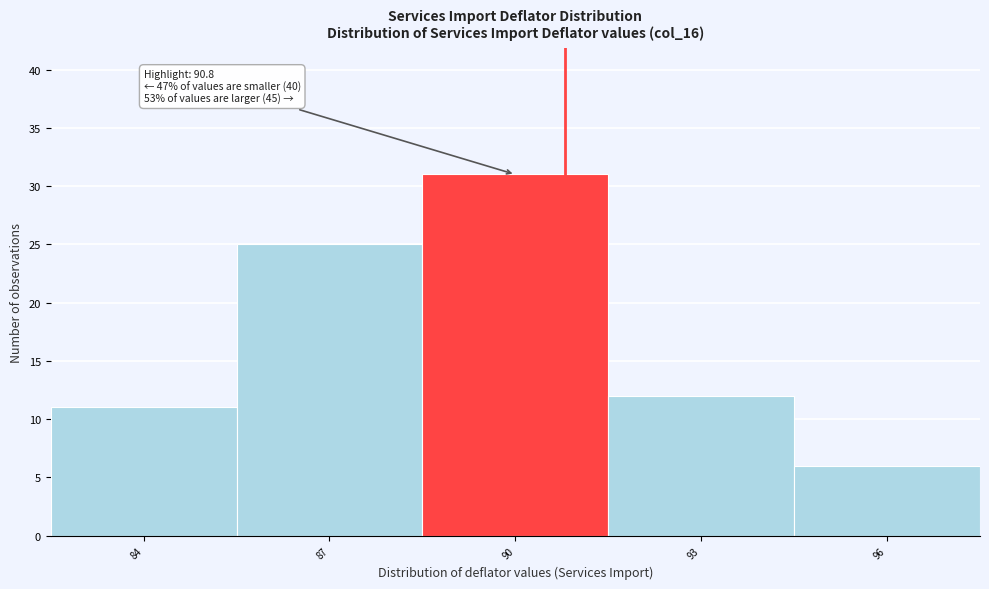

Reading left to right, transcribe all the data shown in this chart.

11	25	31	12	6